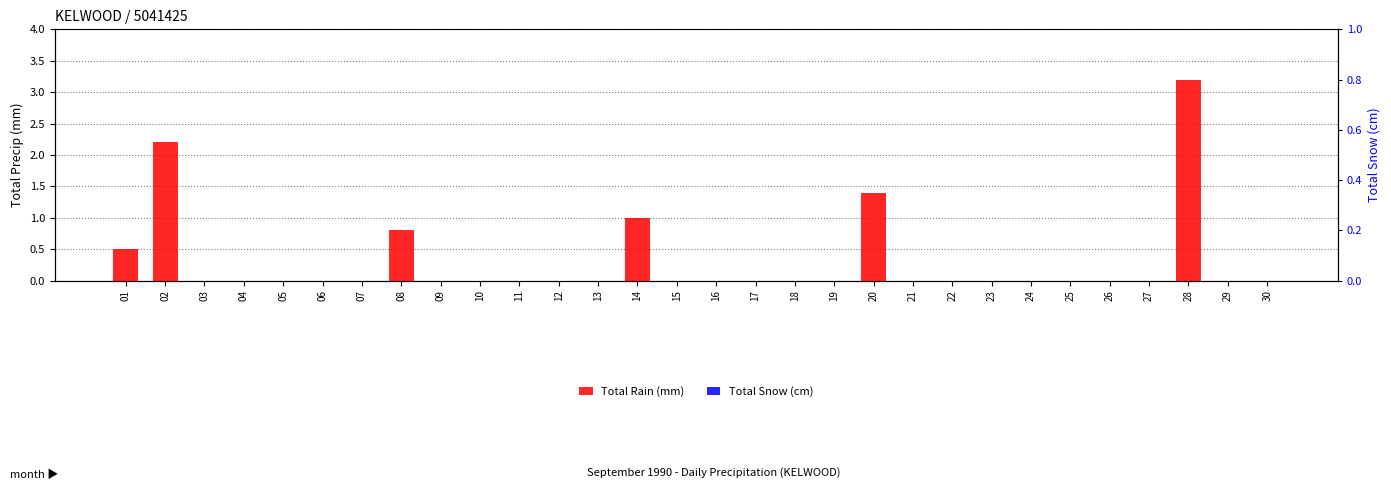

The Total Rain (mm) series shows 0.0 at 19. True or false?

True